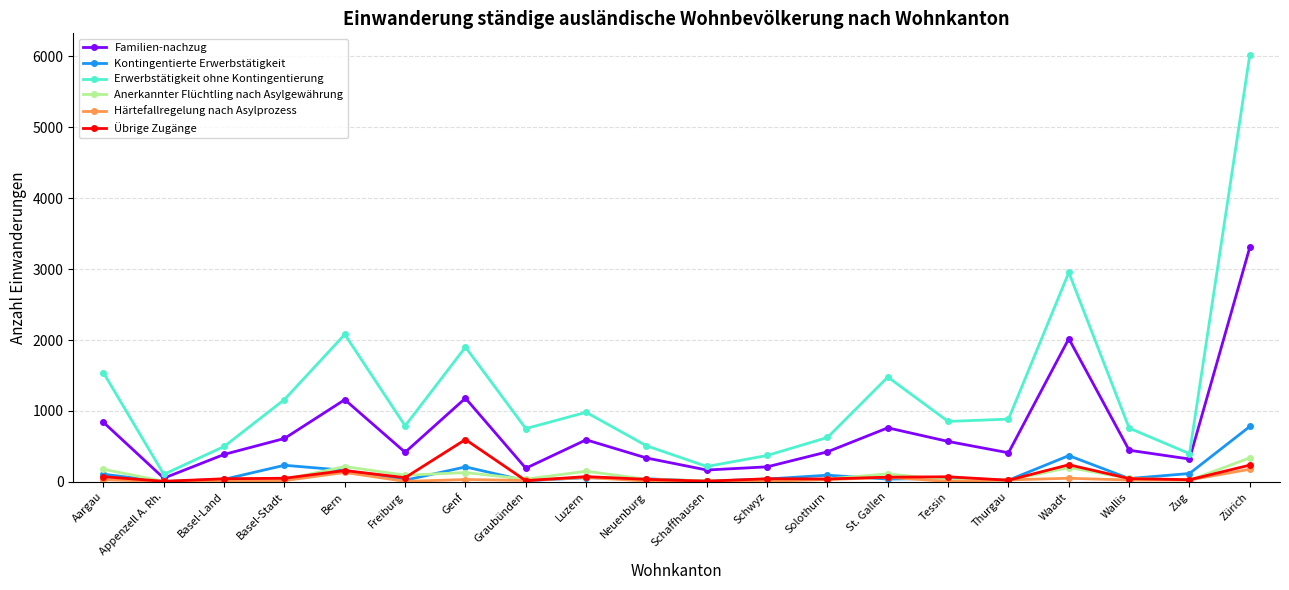

What is the maximum value for Härtefallregelung nach Asylprozess?

178